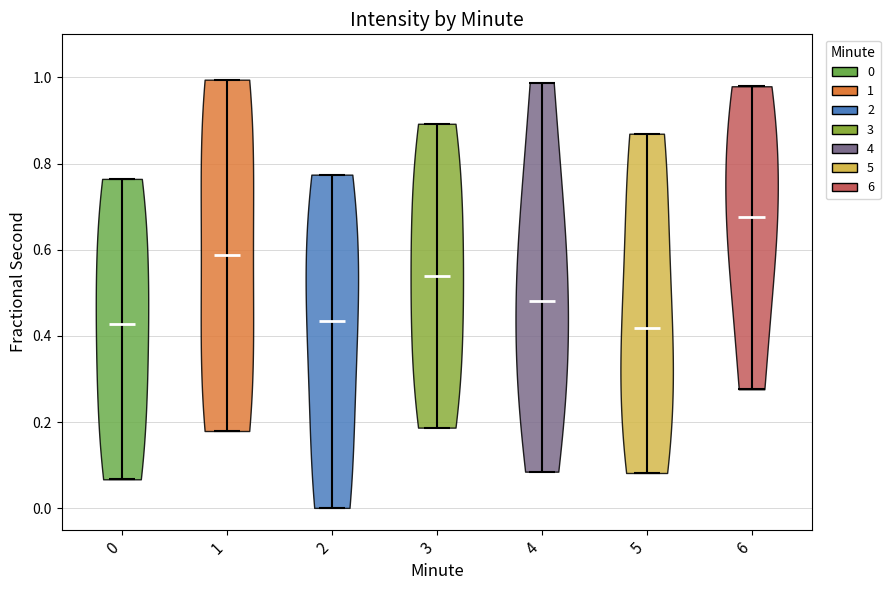

Reading left to right, read every violin against the y-axis: where its median line is, and the lowest and highest points it reaches. The values are not printed on the chart, so give them approximately, as read against the axis.

0: median line 0.42, lowest point 0.06, highest point 0.76
1: median line 0.58, lowest point 0.18, highest point 1.00
2: median line 0.44, lowest point 0.00, highest point 0.78
3: median line 0.54, lowest point 0.18, highest point 0.90
4: median line 0.48, lowest point 0.08, highest point 0.98
5: median line 0.42, lowest point 0.08, highest point 0.86
6: median line 0.68, lowest point 0.28, highest point 0.98